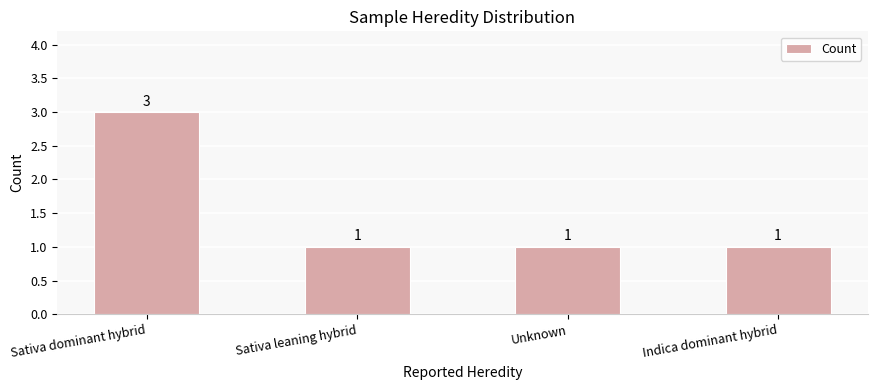

Does the chart contain stacked bars?

No